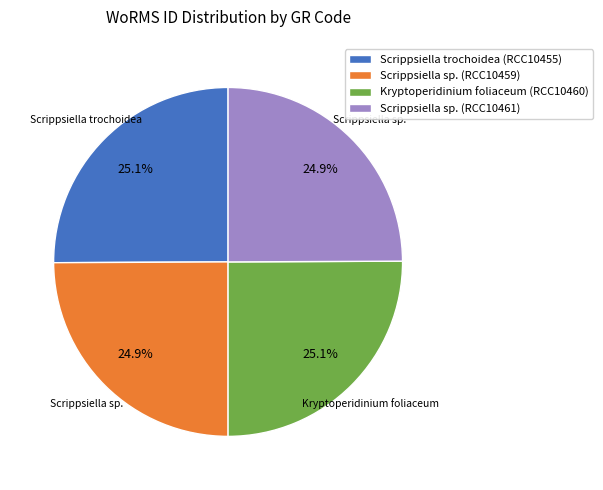

Is it true that Scrippsiella trochoidea (RCC10455) is 13% of the pie?

False